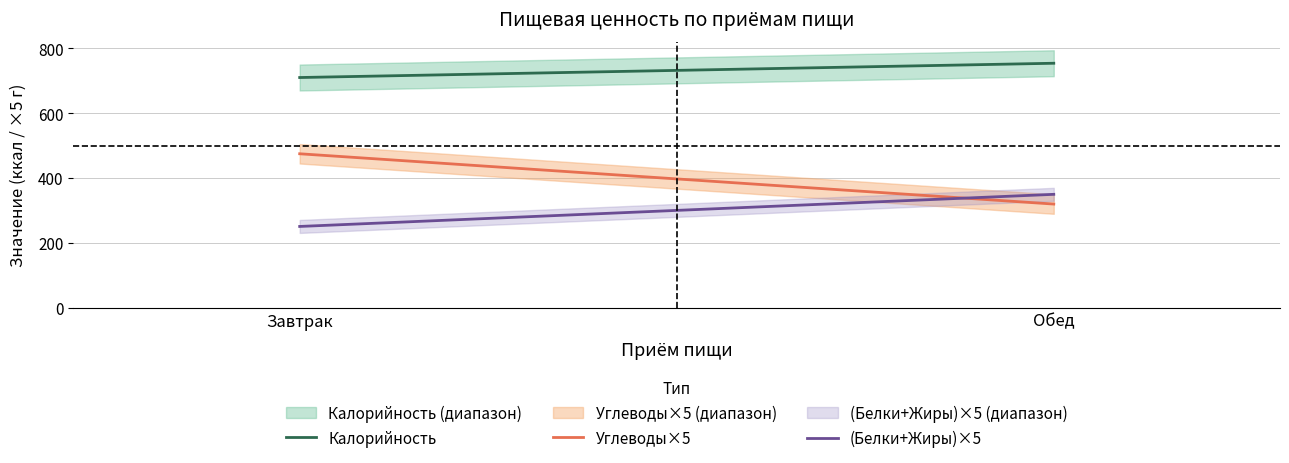

At which label does (Белки+Жиры)×5 reach its peak?

Обед